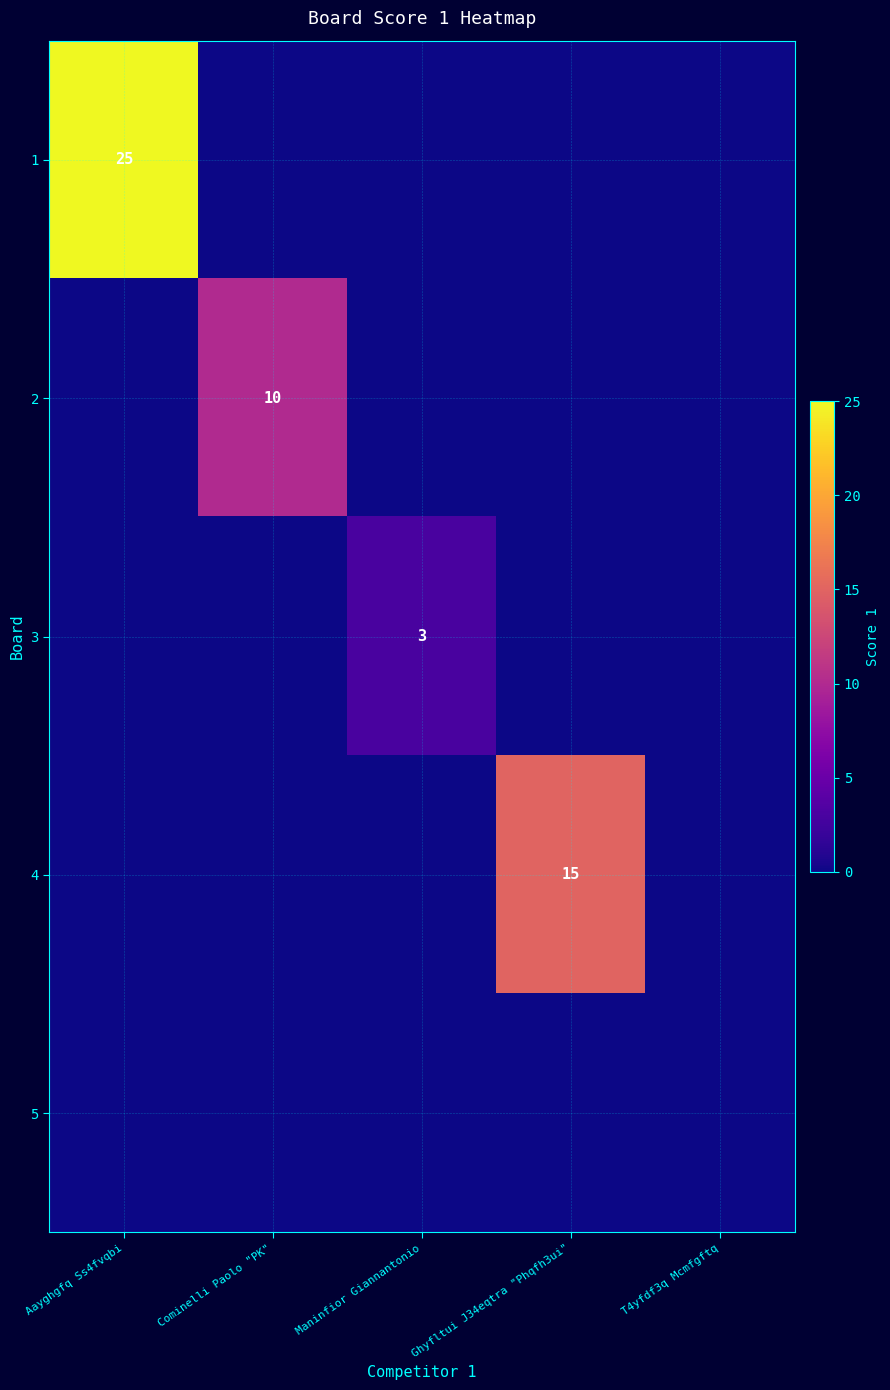

How many distinct data groups are displayed?

5